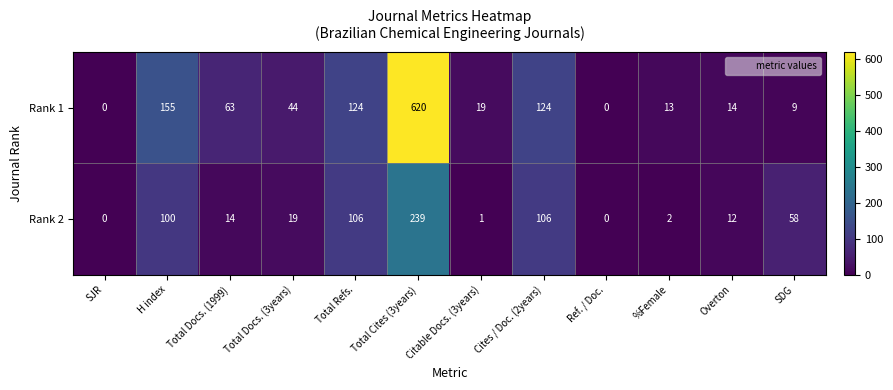

How many categories are shown in the chart?

12